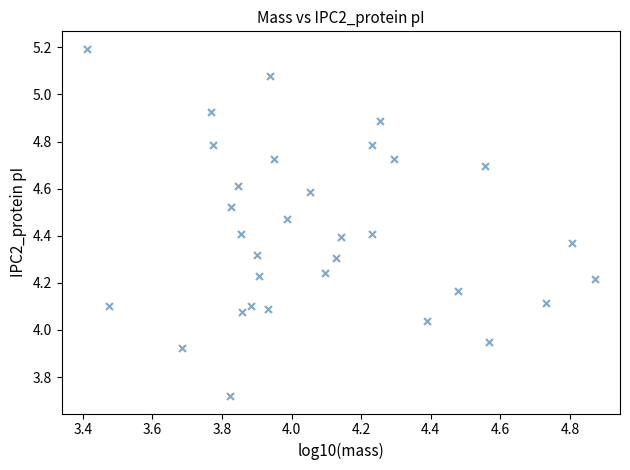

What is the range of Y values (max minus min)?

1.5